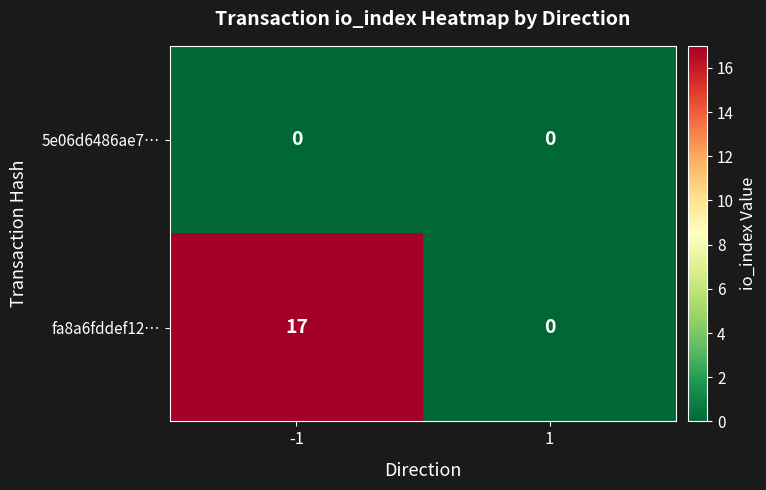

Rank the series at -1 from highest to lowest value.

fa8a6fddef12…, 5e06d6486ae7…